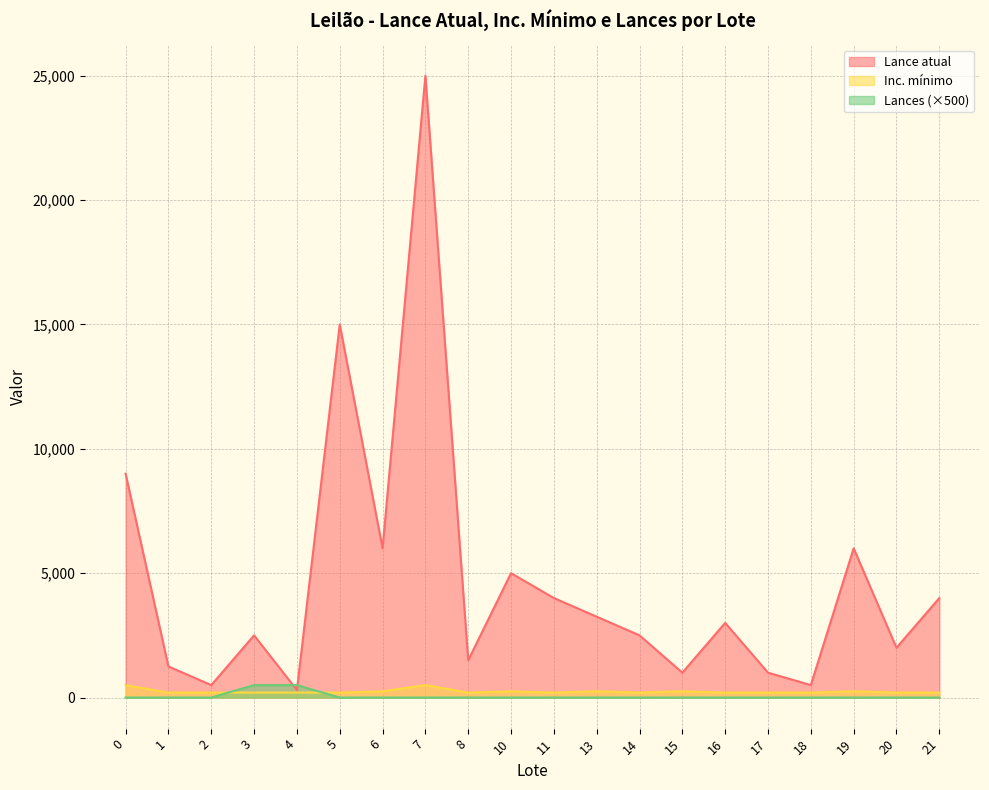

Reading left to right, extract all data points from this chart.

Lance atual: 9000	1250	500	2500	300	15000	6000	25000	1500	5000	4000	3250	2500	1000	3000	1000	500	6000	2000	4000
Inc. mínimo: 500	200	200	200	200	200	250	500	200	250	200	250	200	250	200	200	200	250	200	200
Lances: 0	0	0	500	500	0	0	0	0	0	0	0	0	0	0	0	0	0	0	0